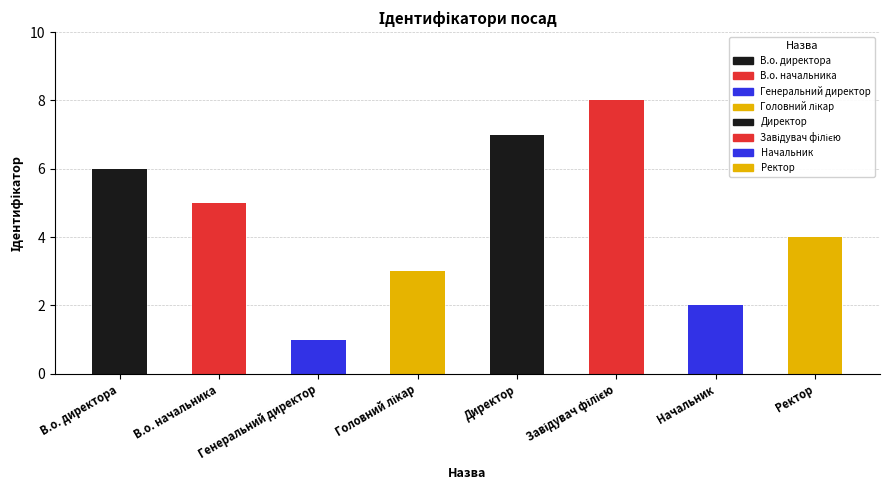

Between В.о. начальника and В.о. директора, which is larger?

В.о. директора